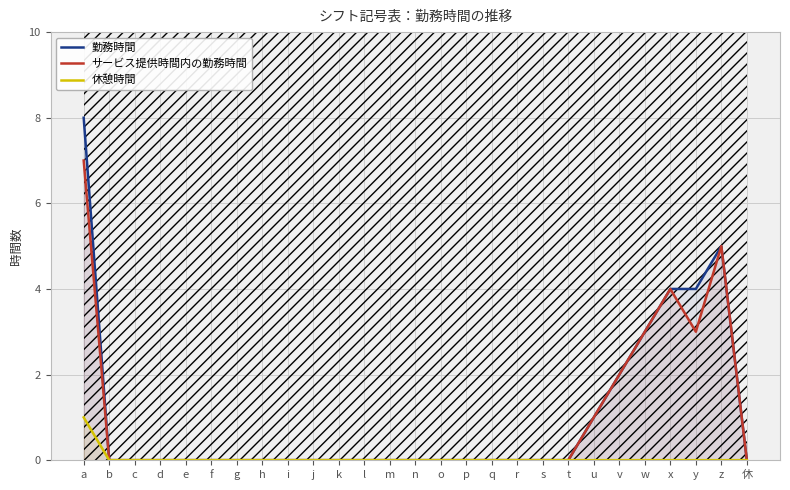

How many positive values does the 勤務時間 series have?

7